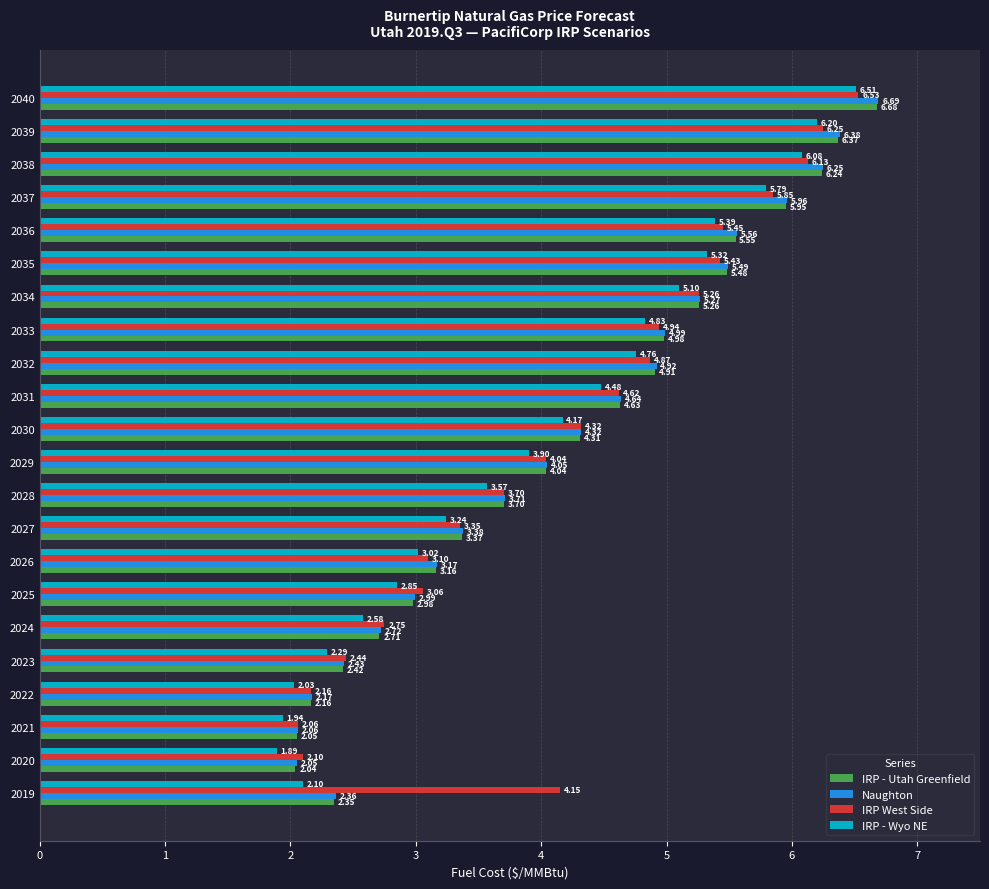

At which category is the sum across all series the highest?

2040